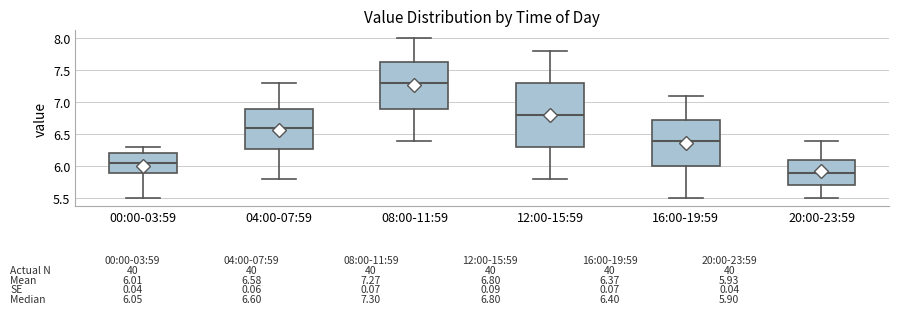

Which box's median line is the highest?

08:00-11:59